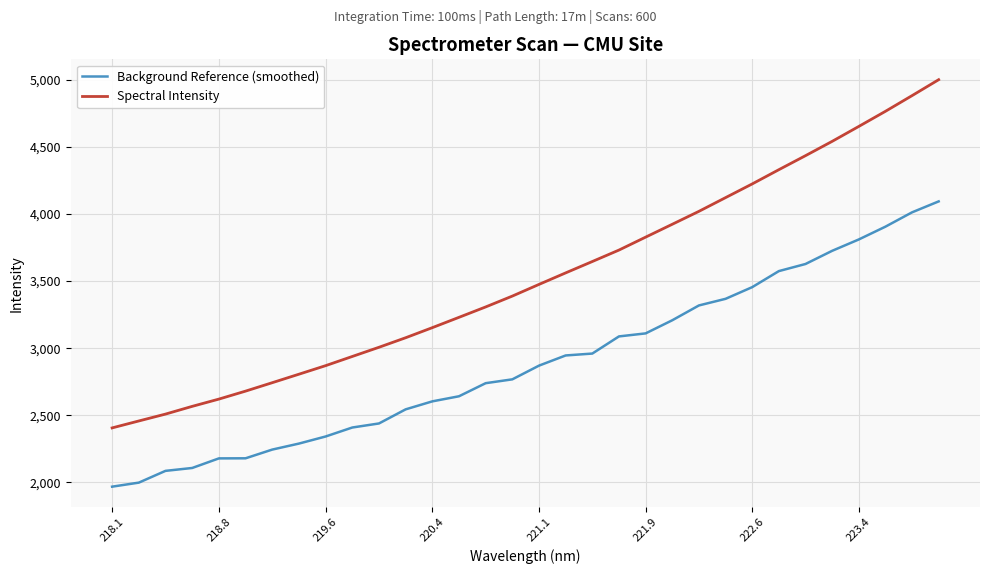

Reading left to right, extract all data points from this chart.

Background Reference (smoothed): 1968.2	1998.2	2085.9	2107.4	2178.8	2179.5	2244.4	2289.2	2342.0	2408.9	2439.1	2544.2	2603.7	2641.7	2739.2	2767.8	2869.9	2945.7	2959.8	3087.6	3110.1	3208.0	3318.3	3367.6	3454.7	3574.2	3627.1	3725.2	3809.9	3905.1	4012.0	4093.5
Spectral Intensity: 2405.9	2457.6	2508.9	2566.4	2620.6	2680.0	2742.8	2806.0	2869.7	2938.2	3006.6	3077.7	3152.8	3229.8	3307.2	3388.1	3475.0	3560.8	3645.5	3730.9	3827.2	3923.1	4019.5	4121.6	4223.7	4329.7	4434.2	4540.7	4651.9	4764.5	4881.5	5000.2